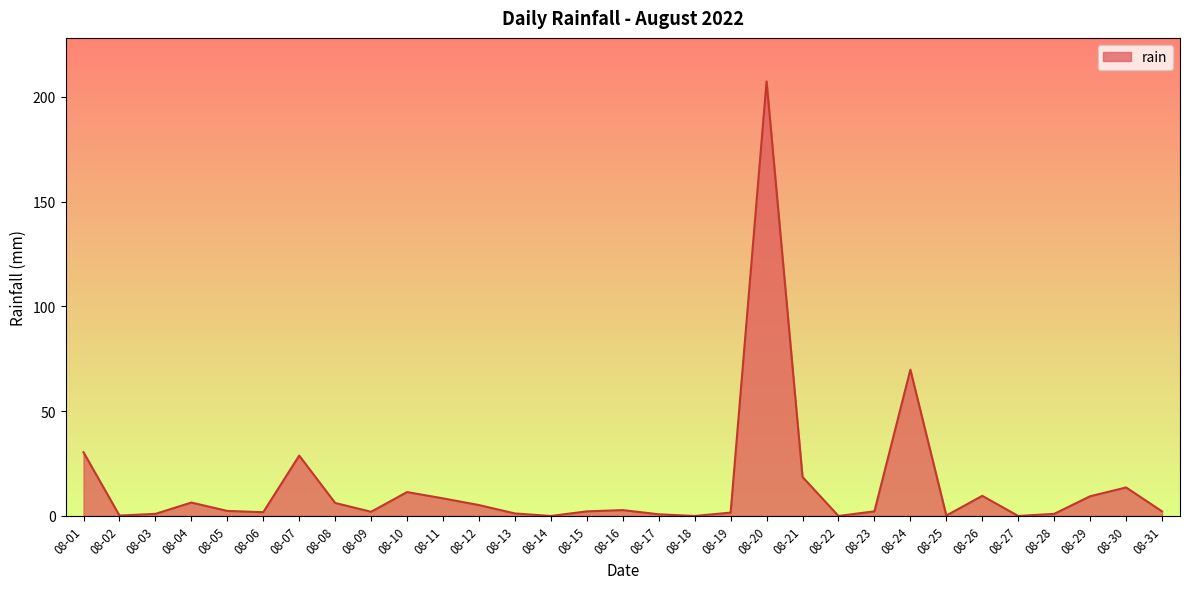

At which category does the data reach its first local peak?

08-04